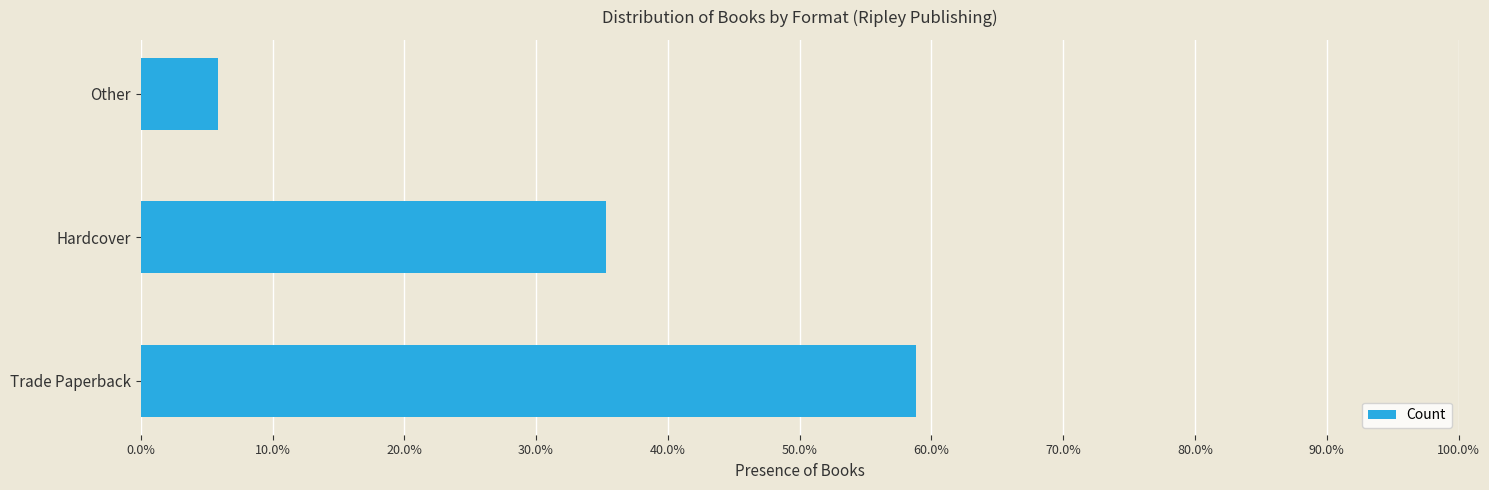

Count the number of data series in this chart.

1